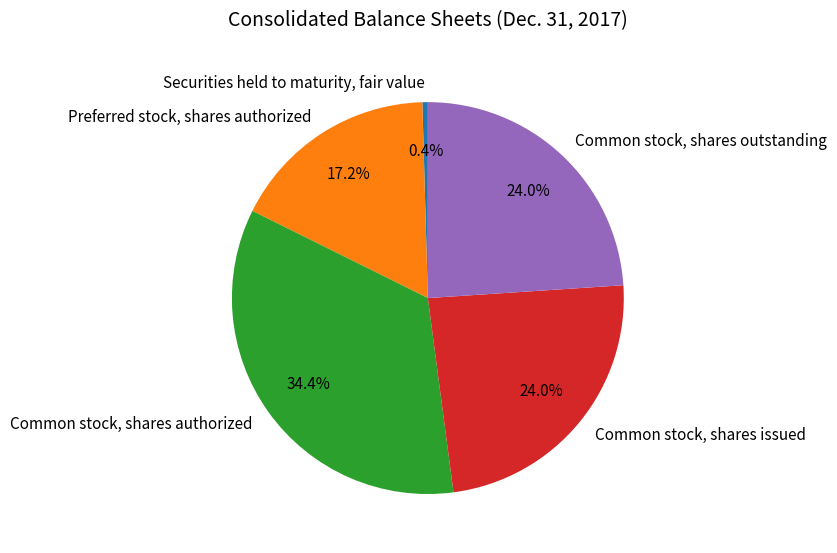

What percentage is the Common stock, shares issued slice, to the nearest percent?

24%